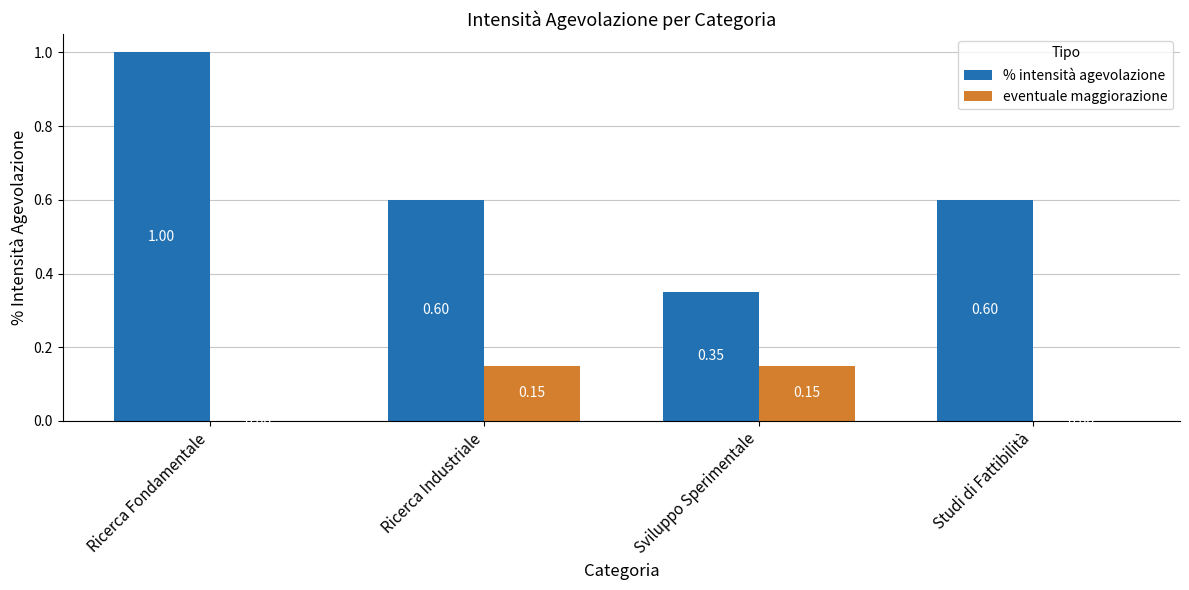

At which category is the sum across all series the highest?

Ricerca Fondamentale